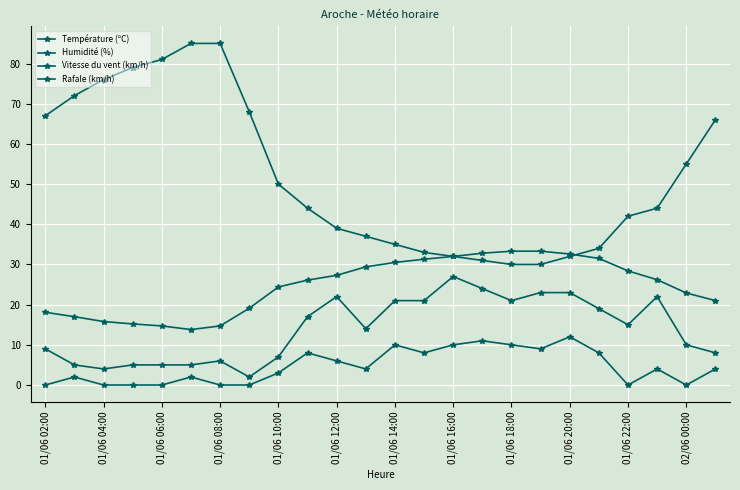

Count the number of data series in this chart.

4